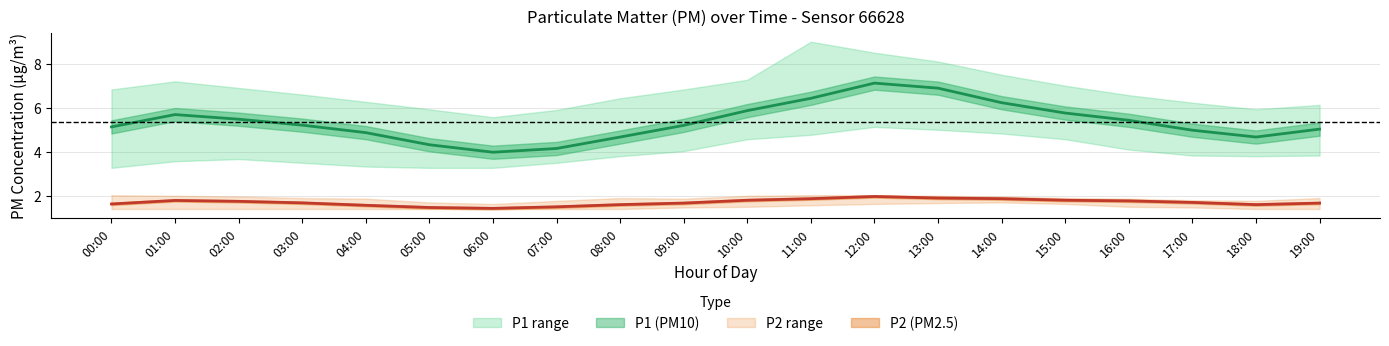

Rank the series by their maximum value, from lowest to highest.

P2_lower, P2, P2_upper, P1_lower, P1, P1_upper